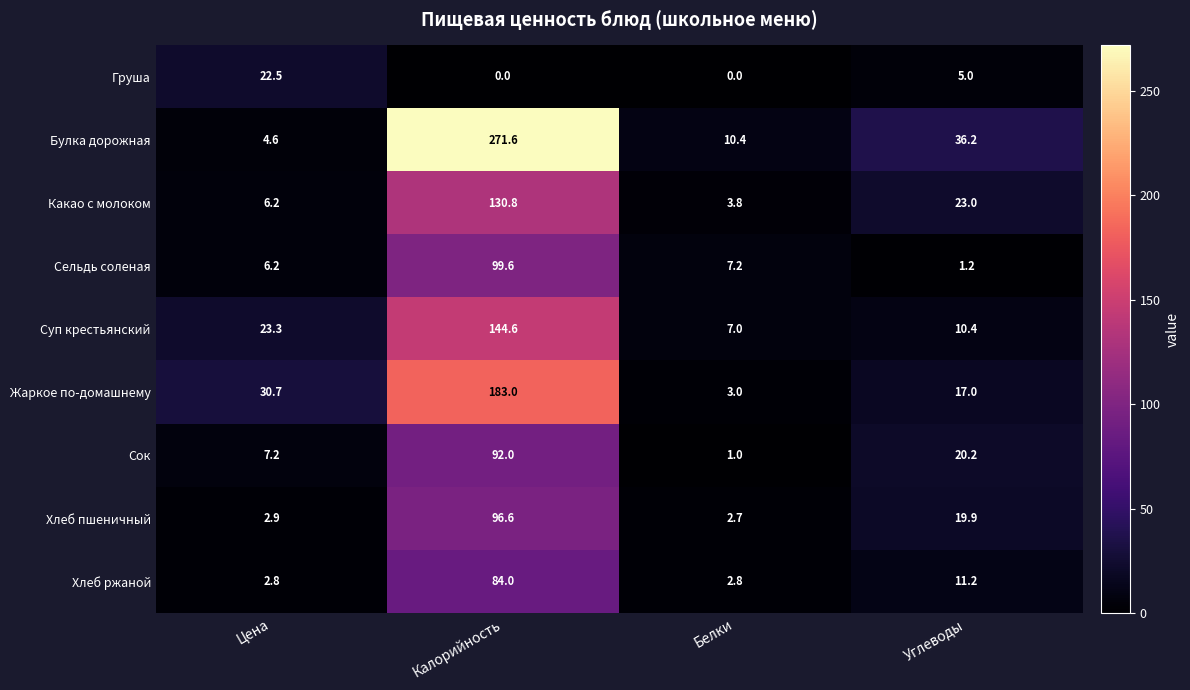

Which series changed the most between Калорийность and Белки?

Булка дорожная